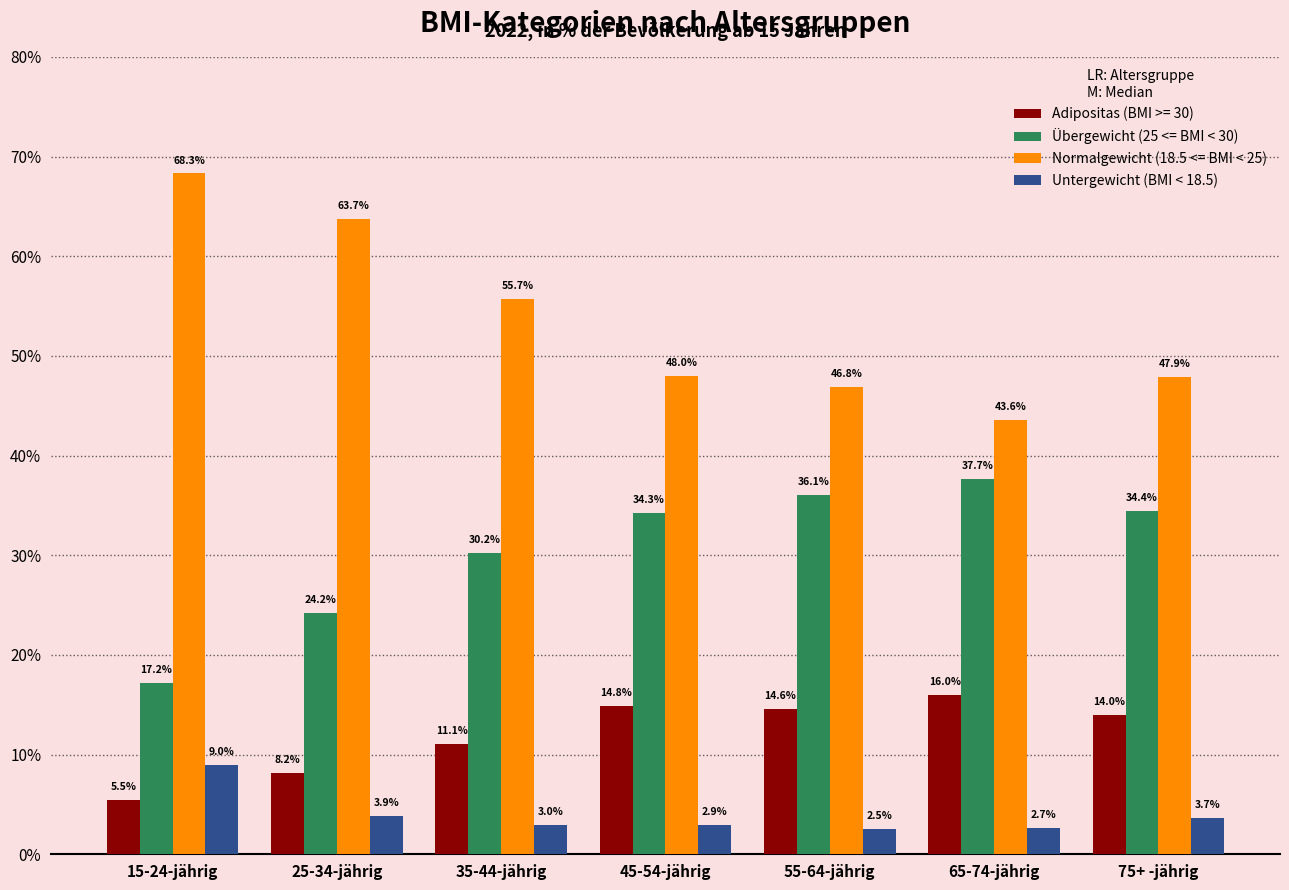

What is the difference between the maximum and minimum values in the Normalgewicht (18.5 <= BMI < 25) series?

24.7